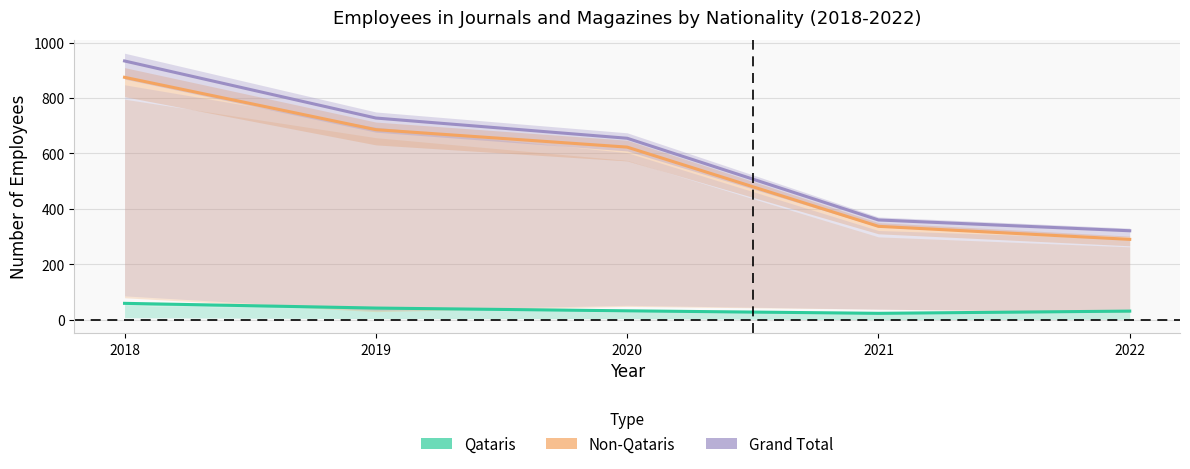

Reading left to right, list all the values displayed in this chart.

Qataris Total: 59	42	32	23	31
Non-Qataris Total: 875	686	623	337	290
Grand Total: 934	728	655	360	321